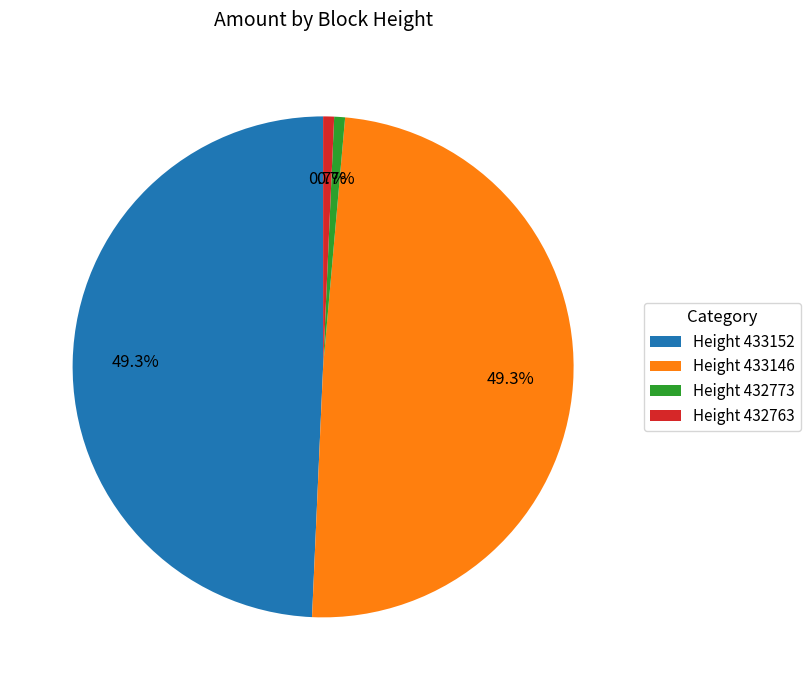

What percentage do Height 433152 and Height 433146 together represent?

98.6%